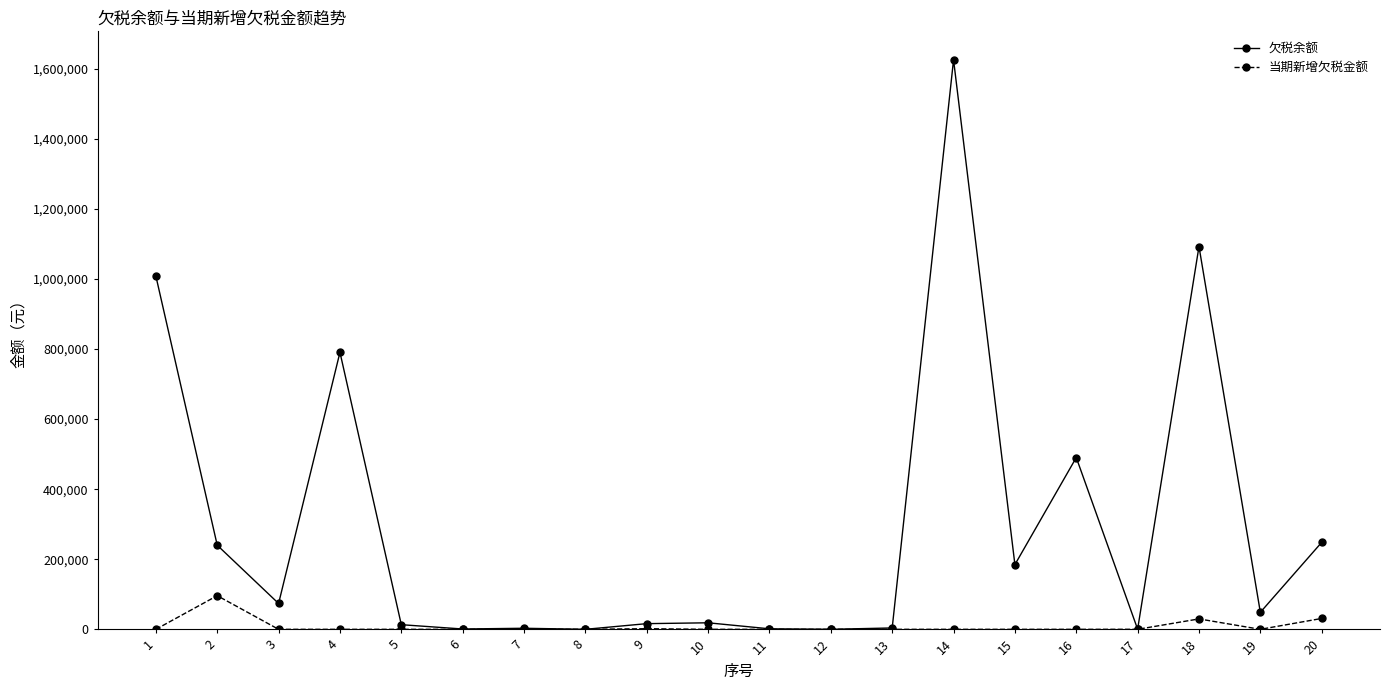

What are all the series names shown in the legend?

欠税余额, 当期新增欠税金额